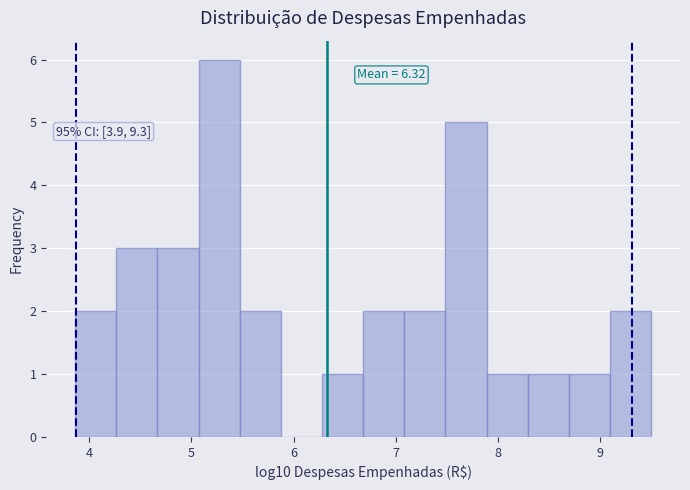

Over which range of the x-axis is the bar tallest?

5.1 to 5.5